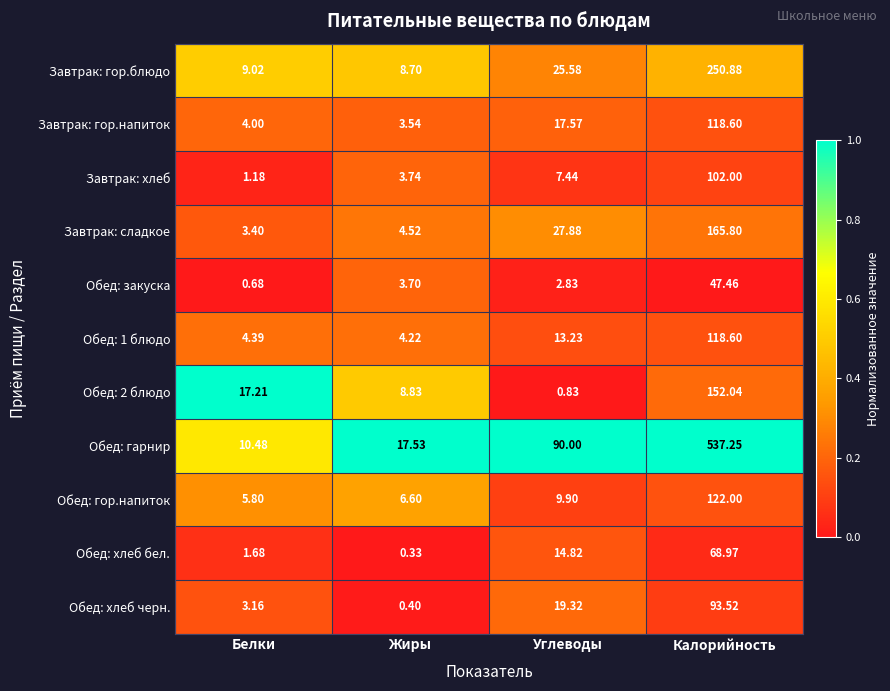

Which series has the largest total across all categories?

Обед: гарнир